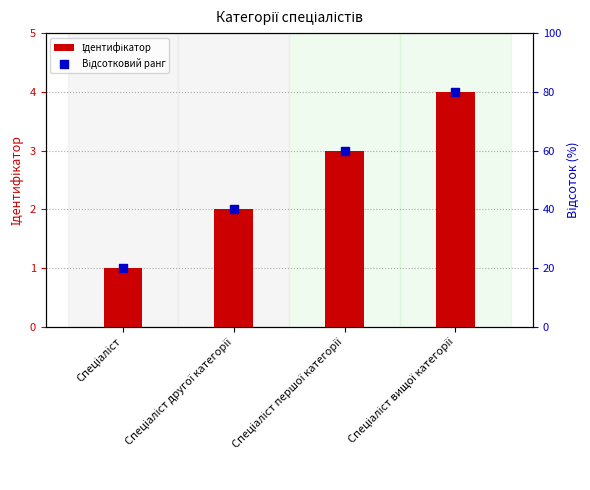

What are all the series names shown in the legend?

Ідентифікатор, Відсотковий ранг